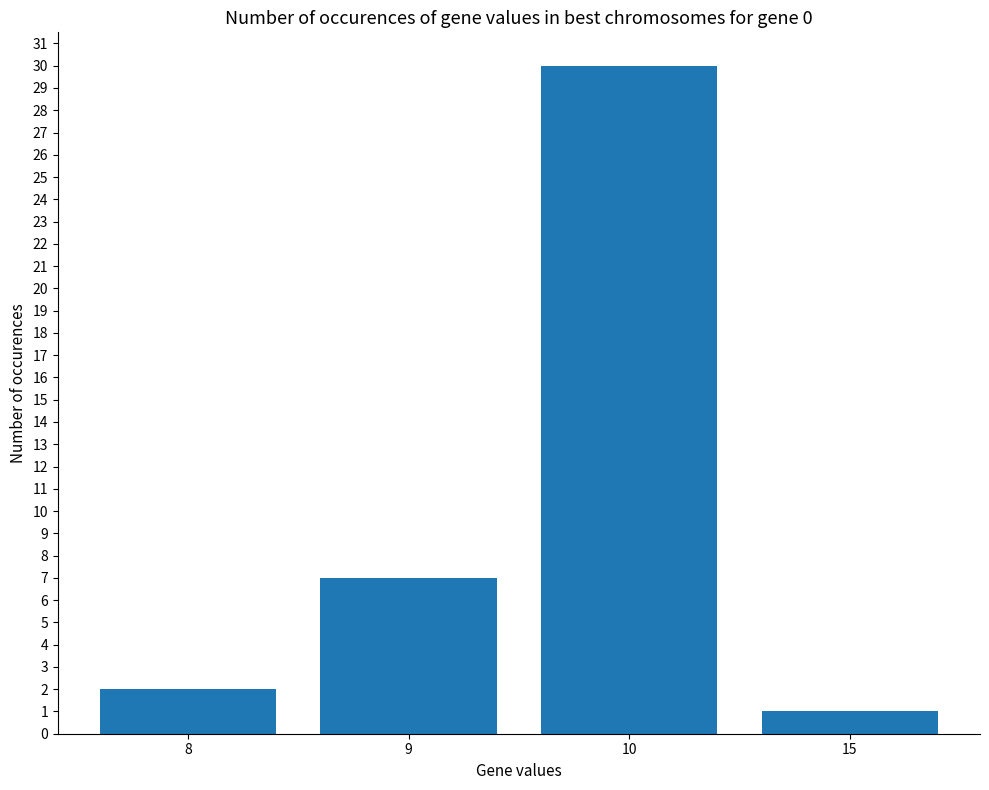

What is the approximate value at 9, to the nearest 10?

10